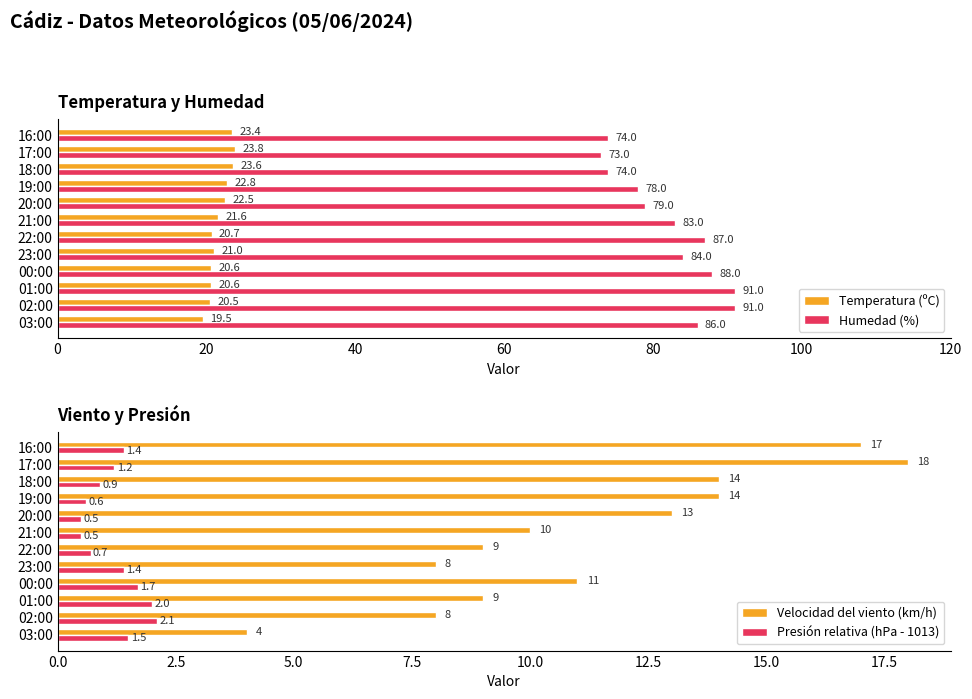

Are the bars grouped side by side (vs. stacked)?

Yes